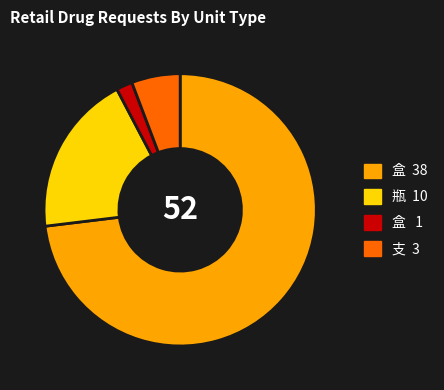

Between 瓶 10 and 盒 1, which is larger?

瓶 10